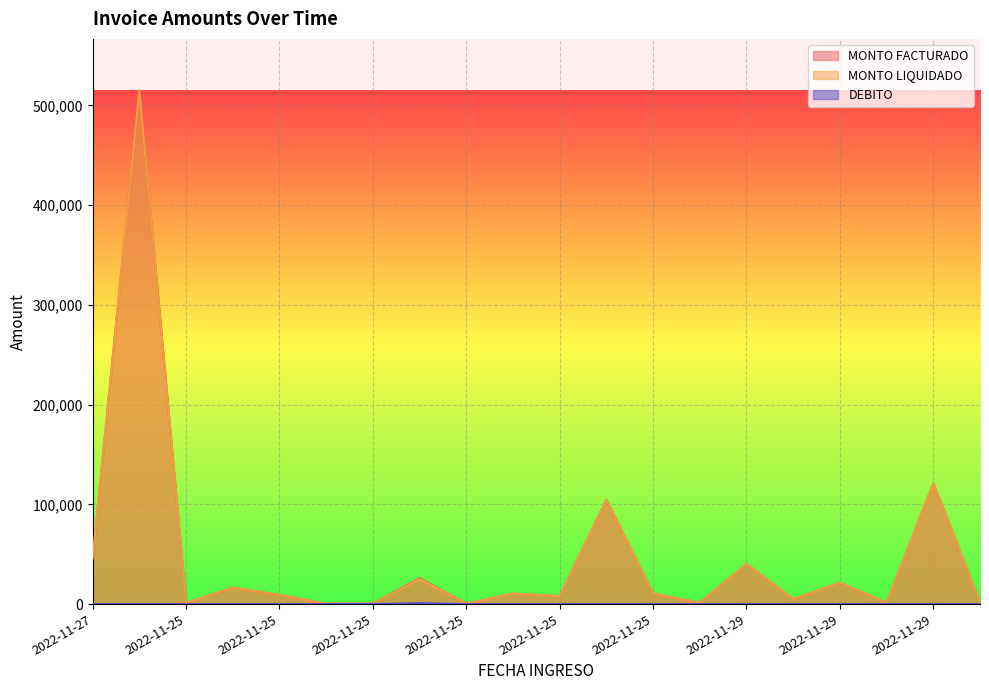

What is the difference between the MONTO LIQUIDADO values at 2022-11-25 and 2022-11-25?

17050